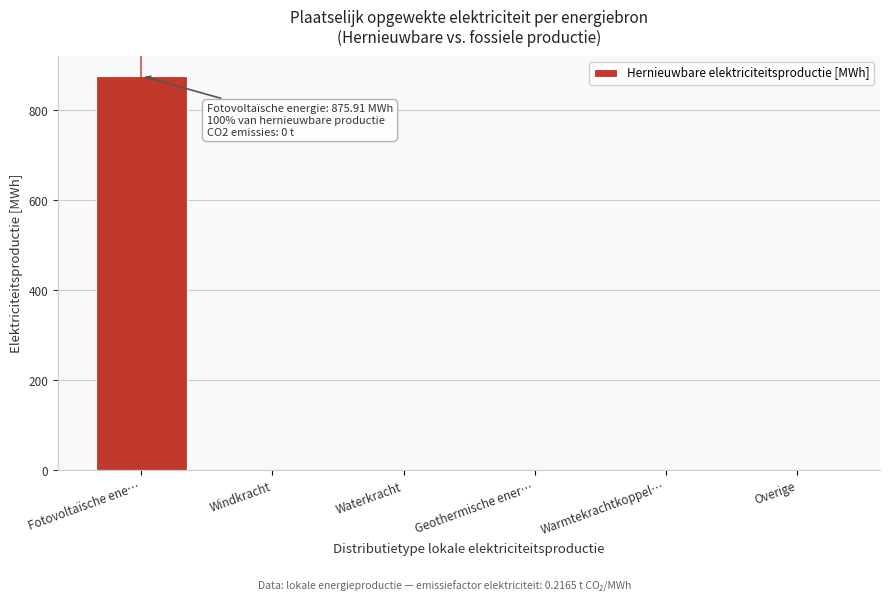

Reading right to left, extract all data points from this chart.

Overige=0.0	Warmtekrachtkoppel…=0.0	Geothermische ener…=0.0	Waterkracht=0.0	Windkracht=0.0	Fotovoltaïsche ene…=875.9